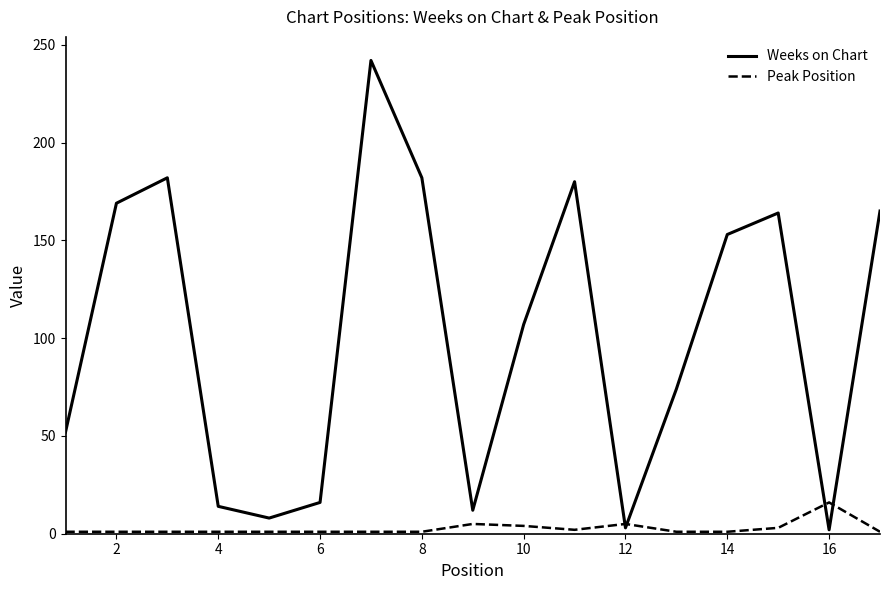

Which series has the largest total across all categories?

Weeks on Chart